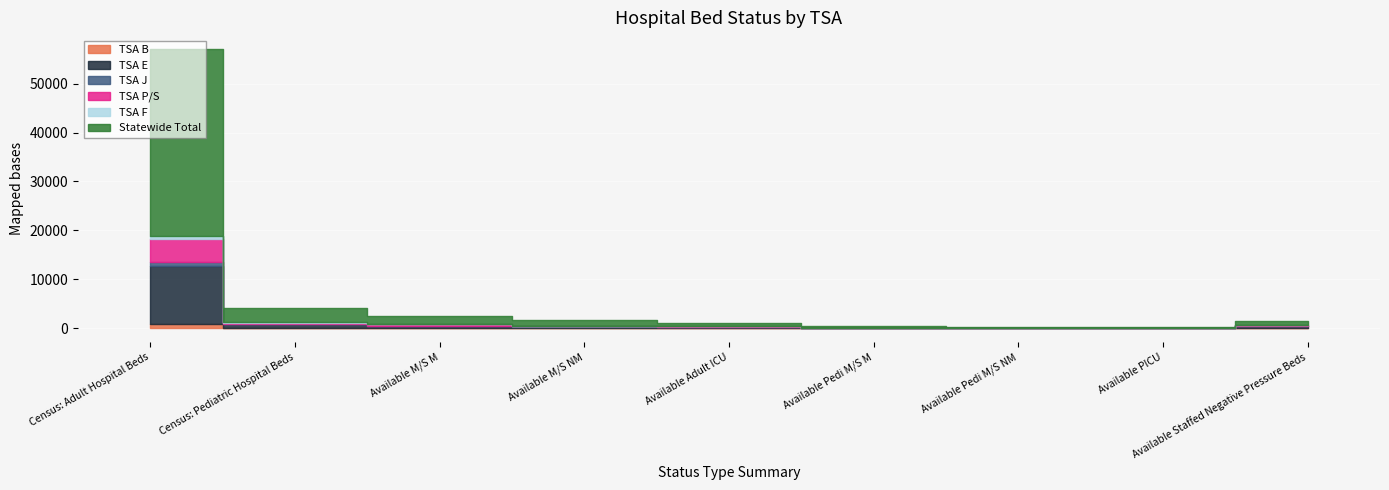

What is the label of the 3rd point from the left?

Available M/S M